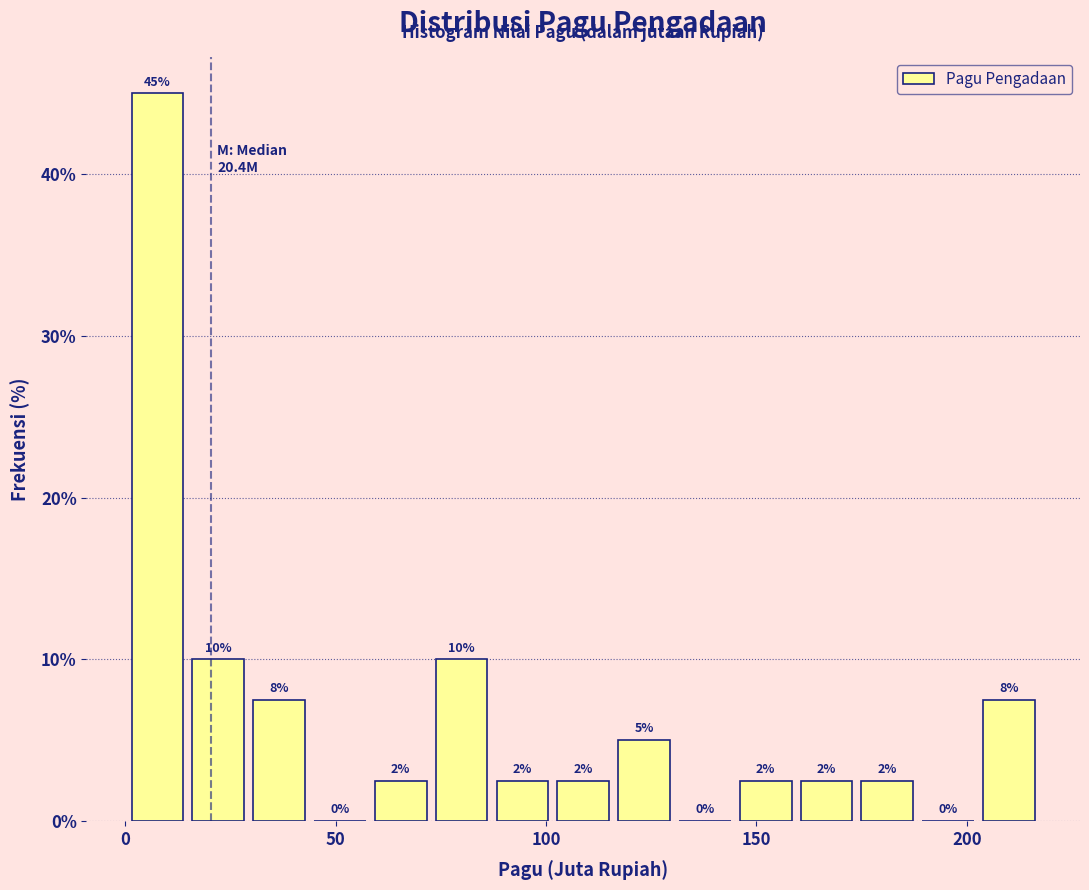

Around what value on the x-axis is the tallest bar? Give the approximate position of its centre, as read against the axis.

10